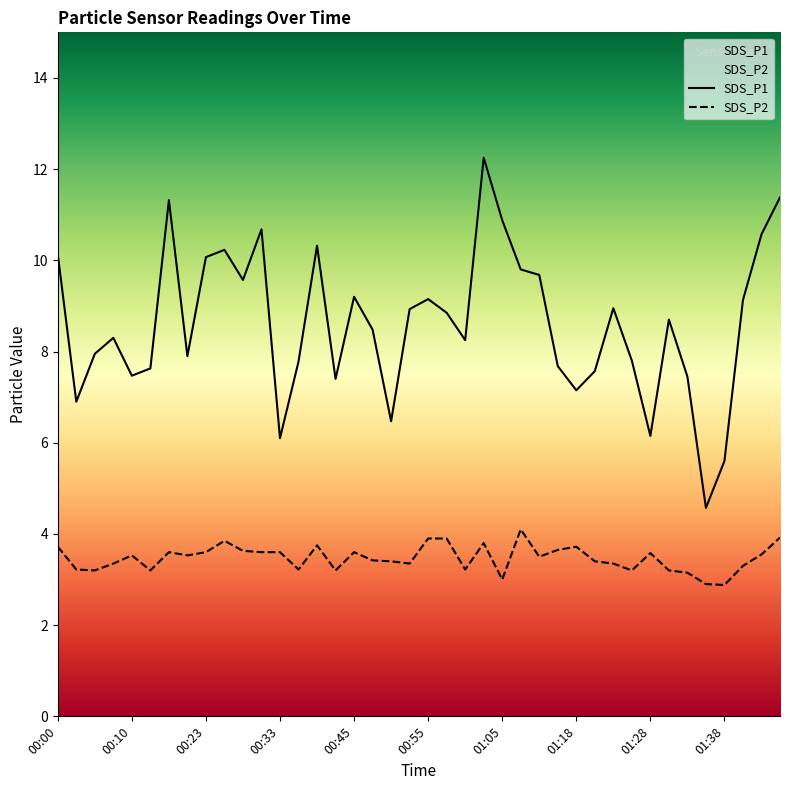

What is the difference between the SDS_P1 values at 01:18 and 01:21?

0.4